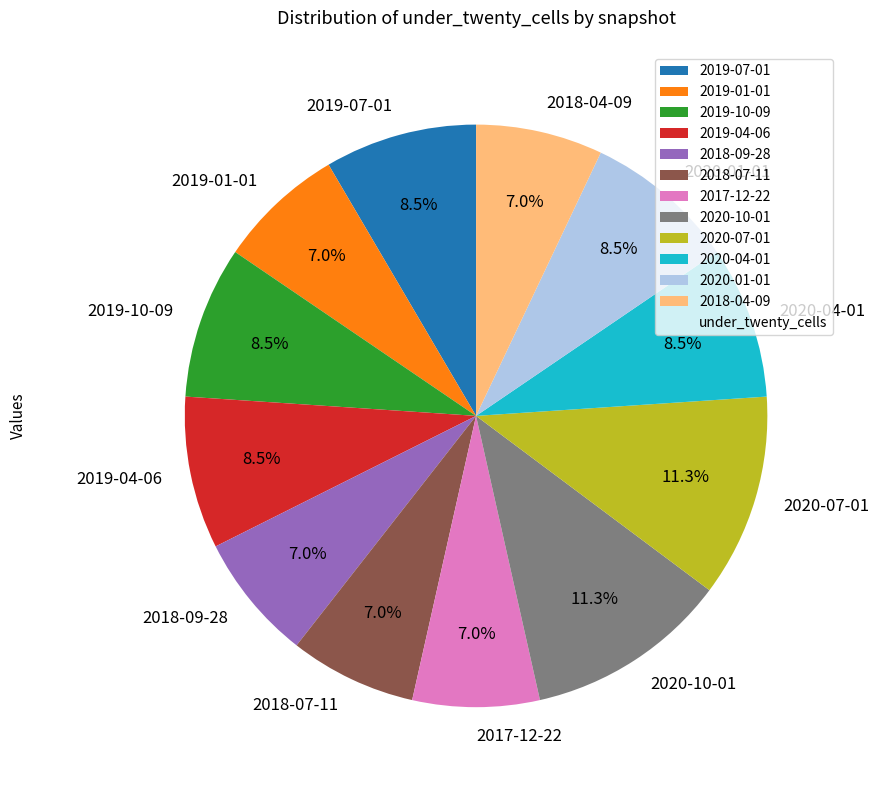

Do 2018-09-28 and 2020-04-01 together represent more than half of the pie?

No